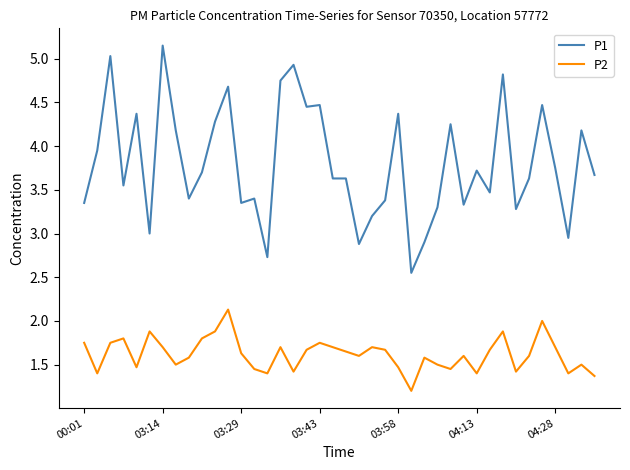

How many P2 values are between 1 and 2?

39